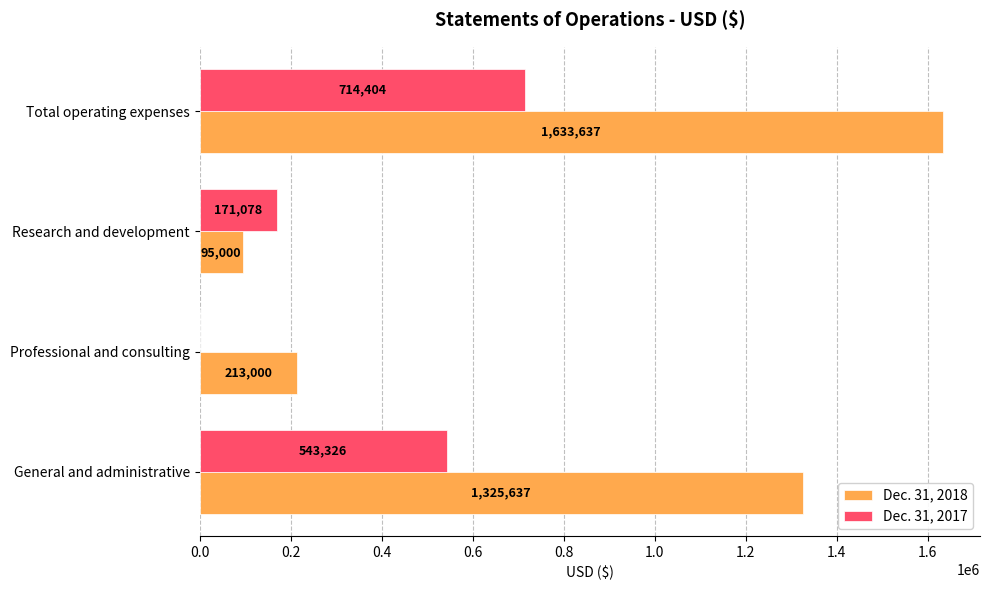

How many data points does each series have?

4